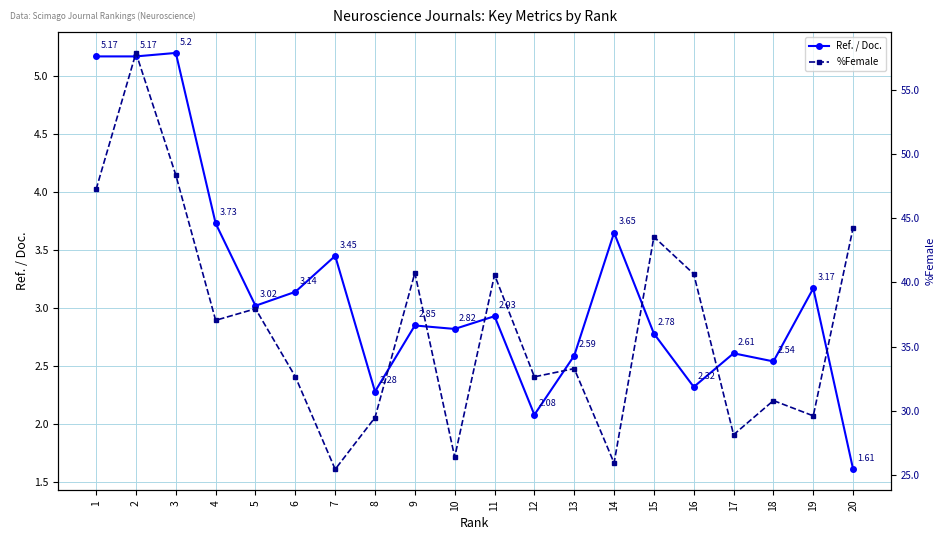

Reading left to right, what are all the values shown in this chart?

Ref. / Doc.: 5.2	5.2	5.2	3.7	3.0	3.1	3.5	2.3	2.9	2.8	2.9	2.1	2.6	3.6	2.8	2.3	2.6	2.5	3.2	1.6
%Female: 47.2	57.9	48.4	37.0	37.9	32.6	25.4	29.5	40.7	26.4	40.6	32.6	33.3	25.9	43.5	40.6	28.1	30.8	29.6	44.2